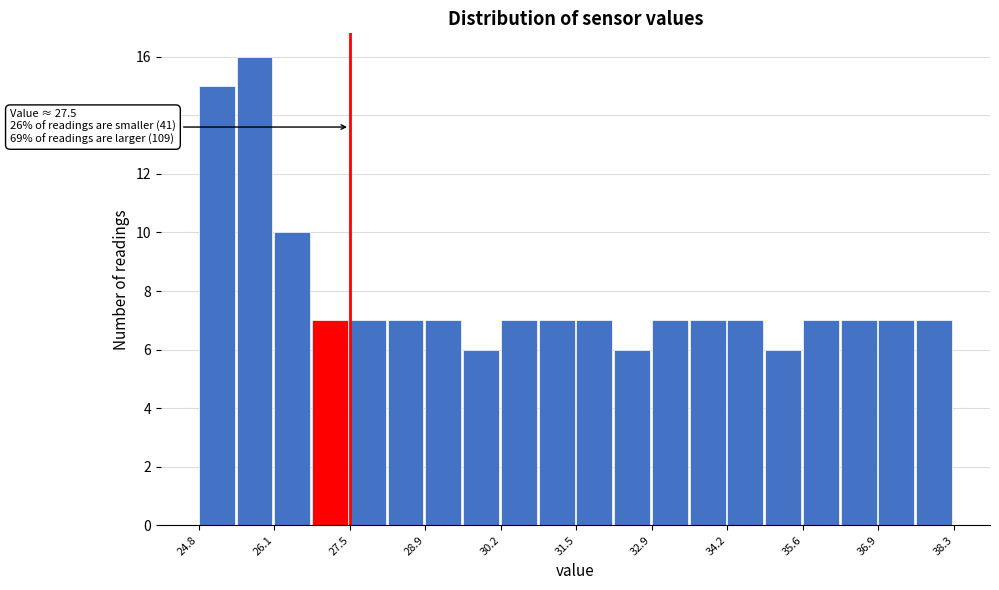

Read against the x-axis, roughly where is the centre of the tallest bar?

25.8